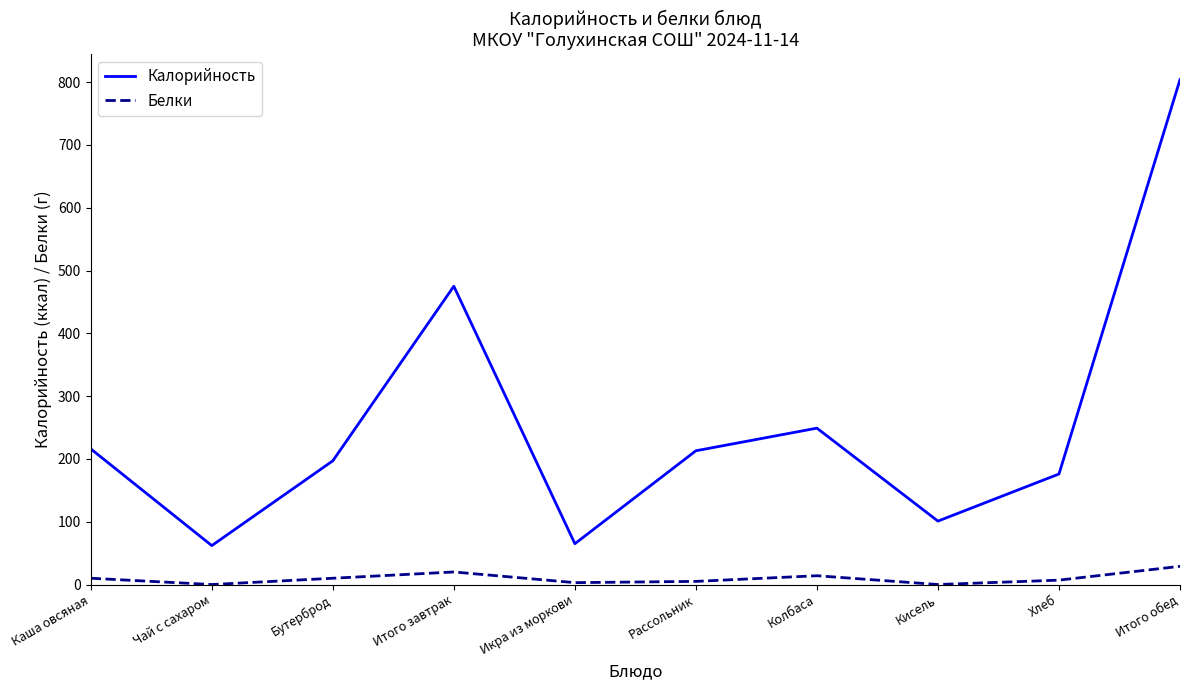

Count the number of data series in this chart.

2